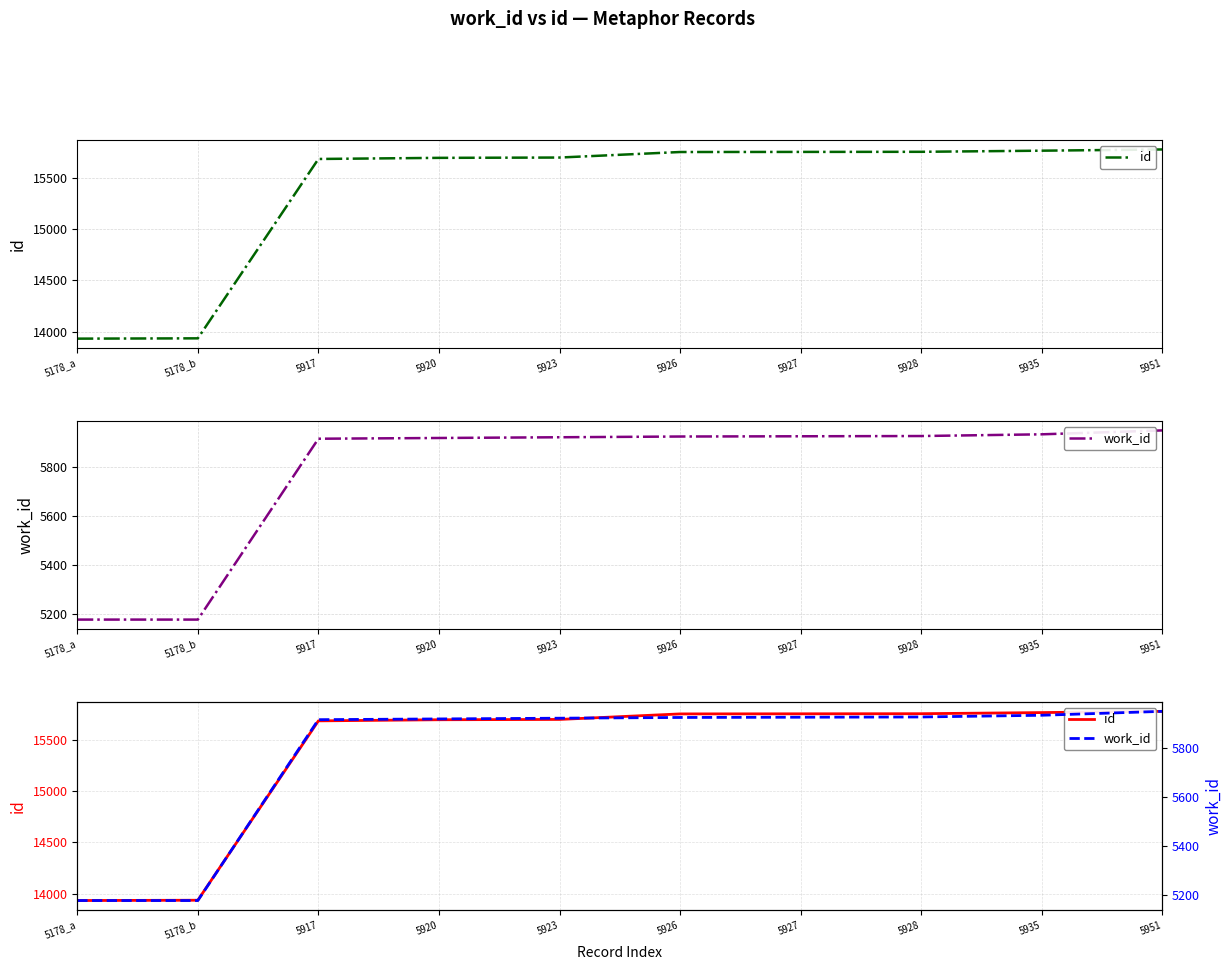

What position from the right is 5926?

5